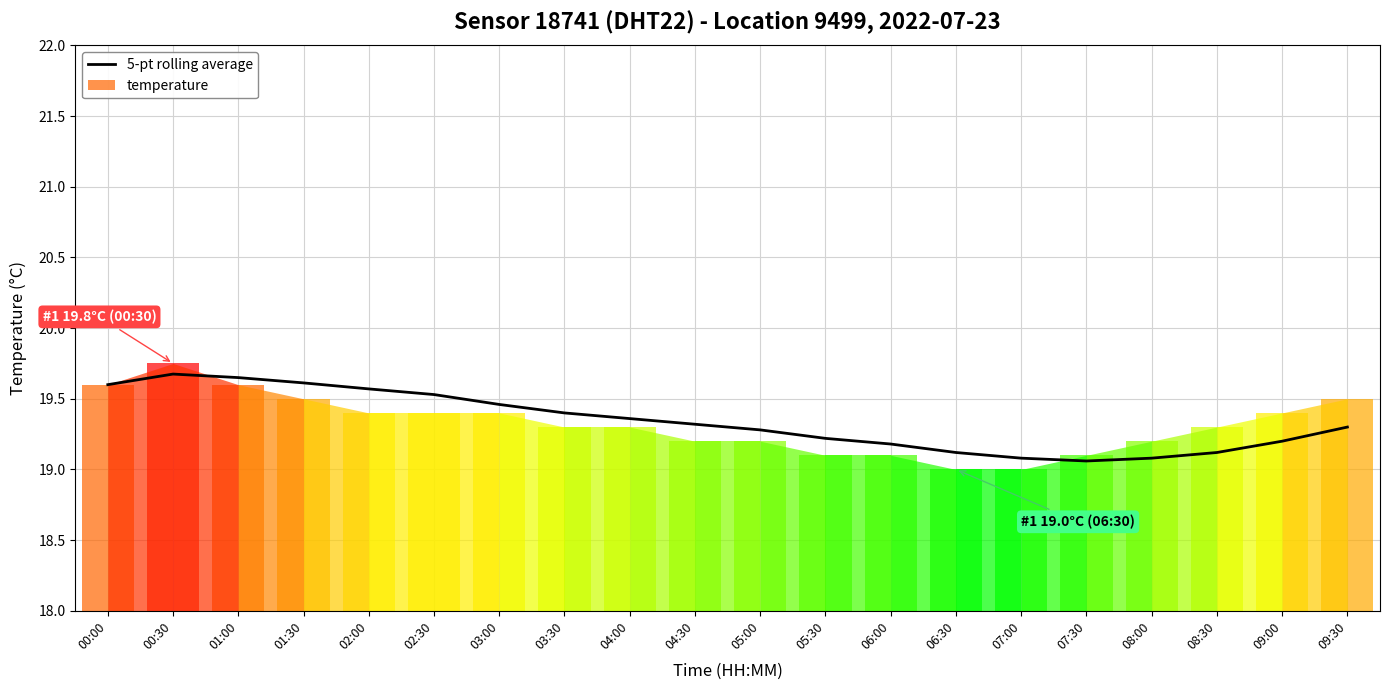

Does the chart contain any negative values?

No